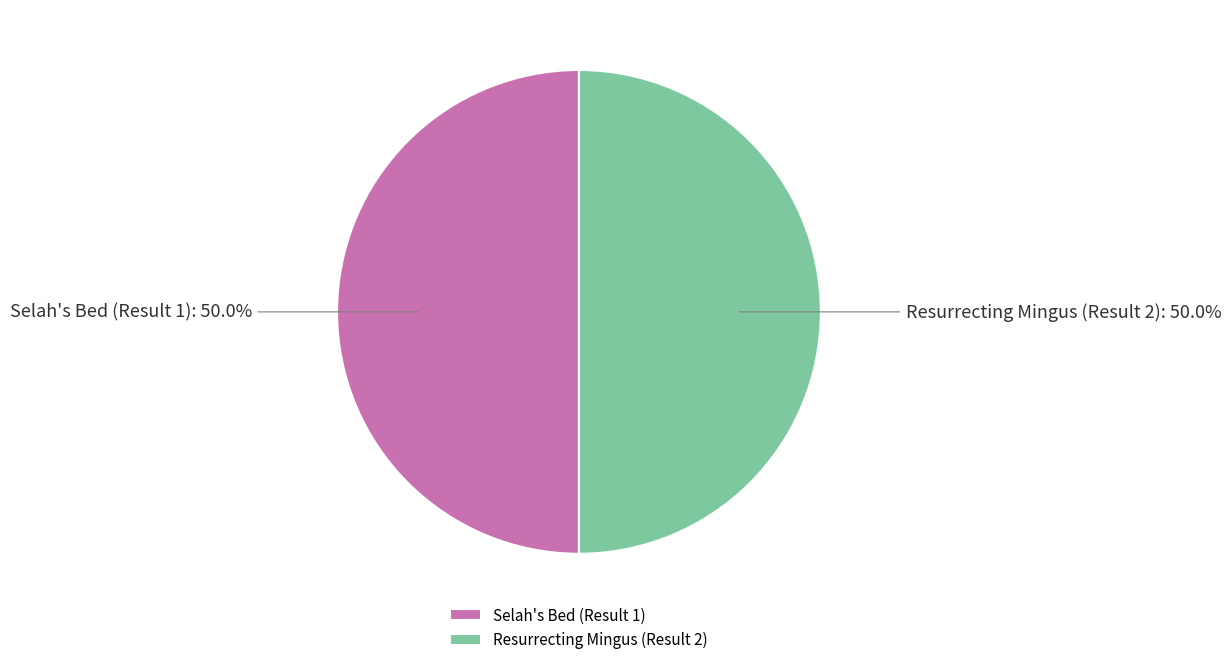

What is the ratio of the value at Resurrecting Mingus (Result 2) to the value at Selah's Bed (Result 1)?

1.0